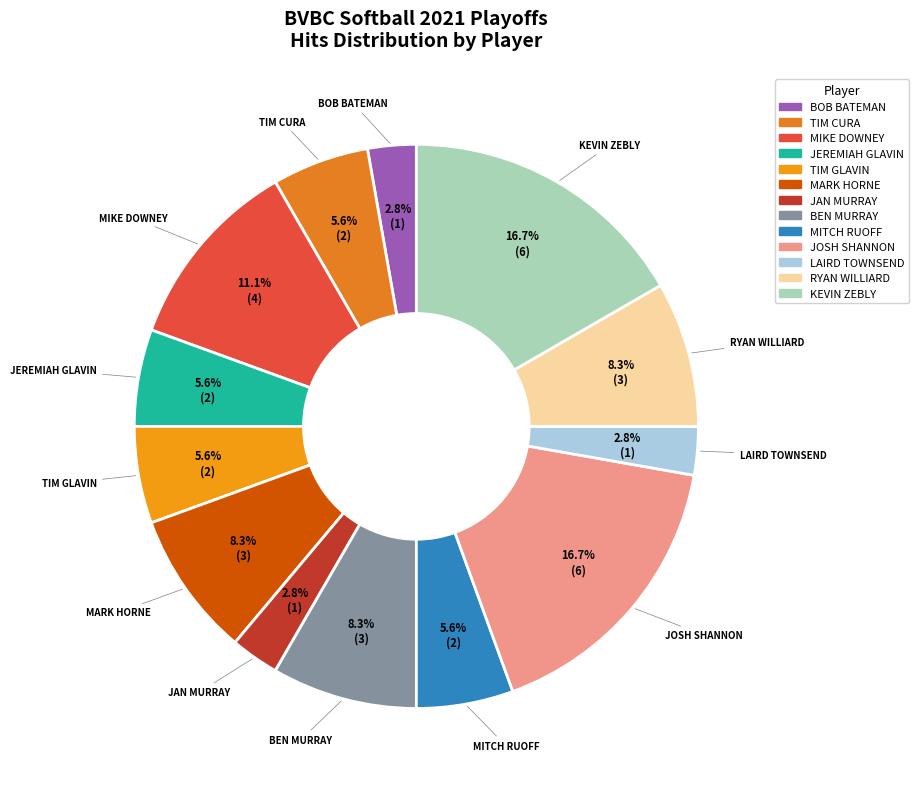

What is the total percentage of MIKE DOWNEY and JEREMIAH GLAVIN?

16.7%